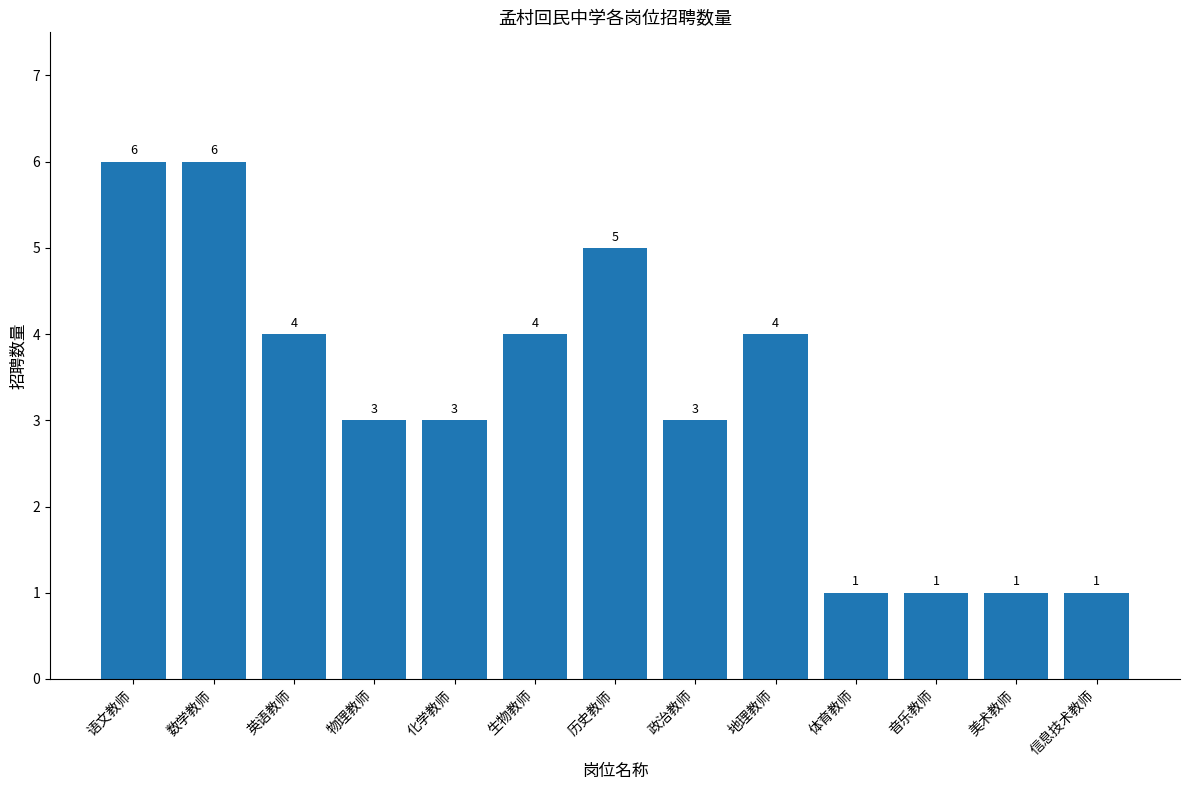

Count the values in the range 1 to 4.

10